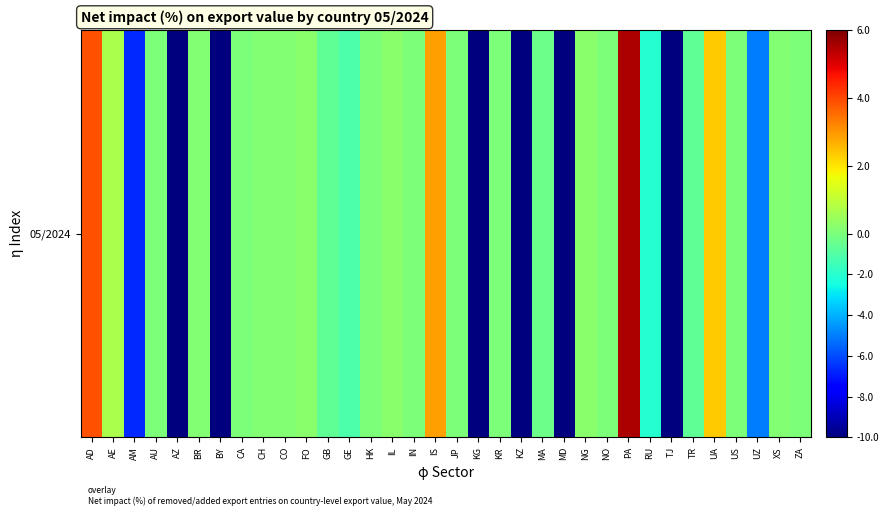

How many values are above zero?

12